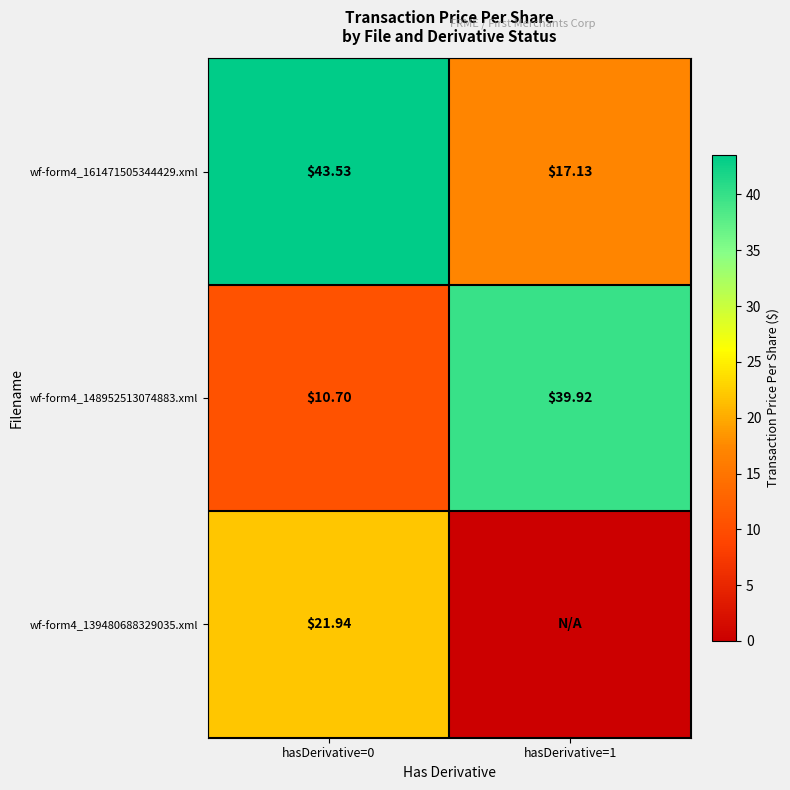

At hasDerivative=1, list the series in order from smallest to largest.

wf-form4_139480688329035.xml, wf-form4_161471505344429.xml, wf-form4_148952513074883.xml